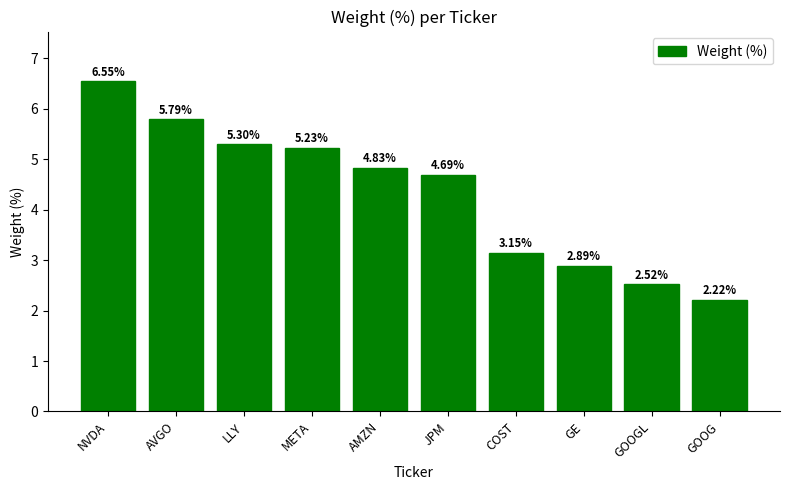

At which label does the data first exceed 4?

NVDA